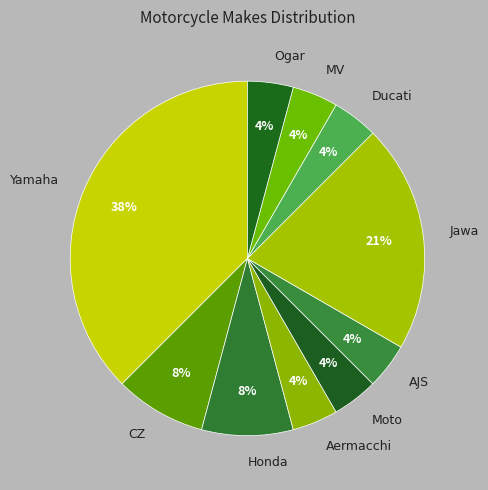

Approximately how many times larger is the value at Ducati compared to MV?

1.0